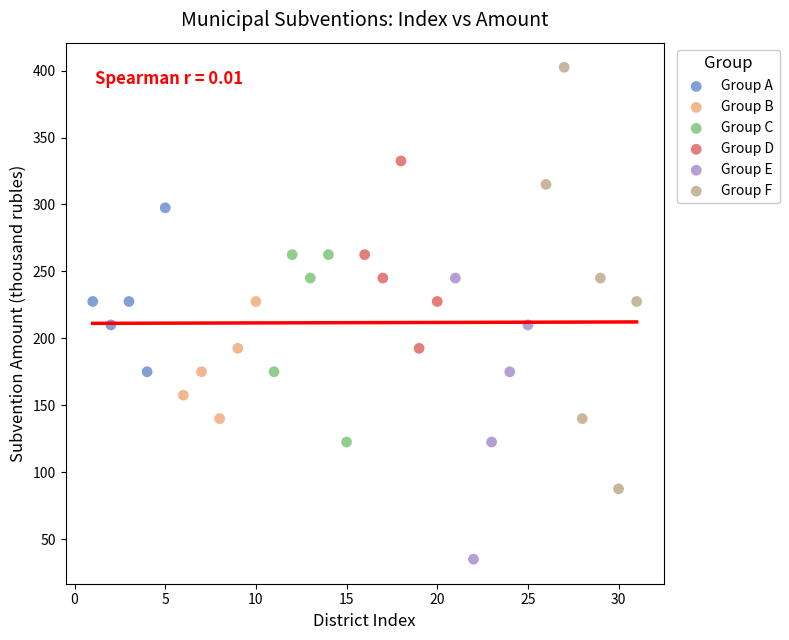

Which series contains the lowest Y value?

Group E